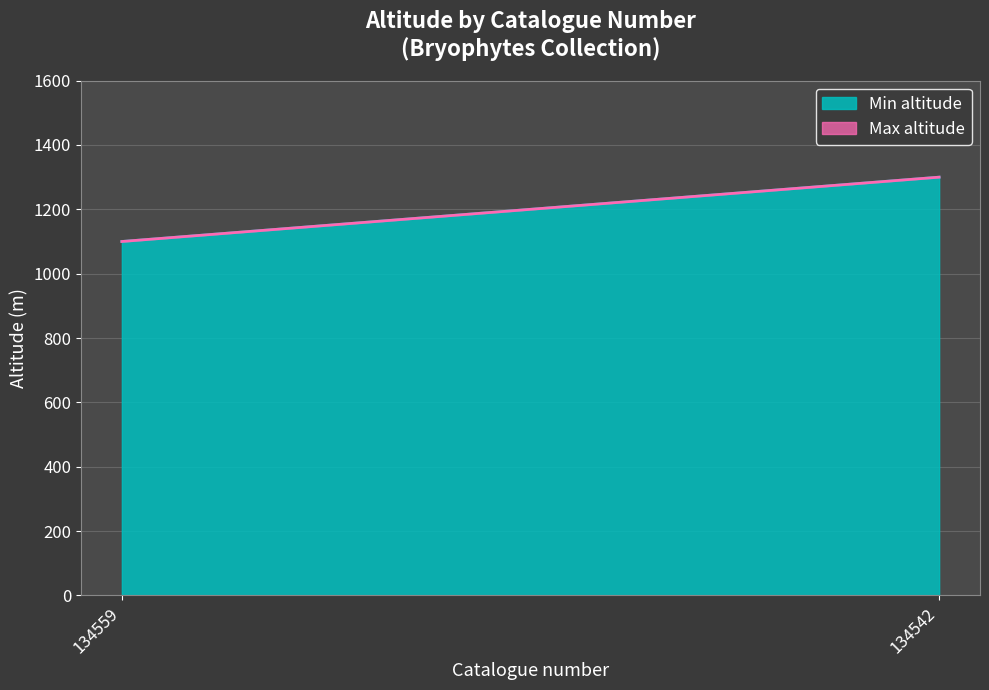

How many lines are shown in the chart?

2